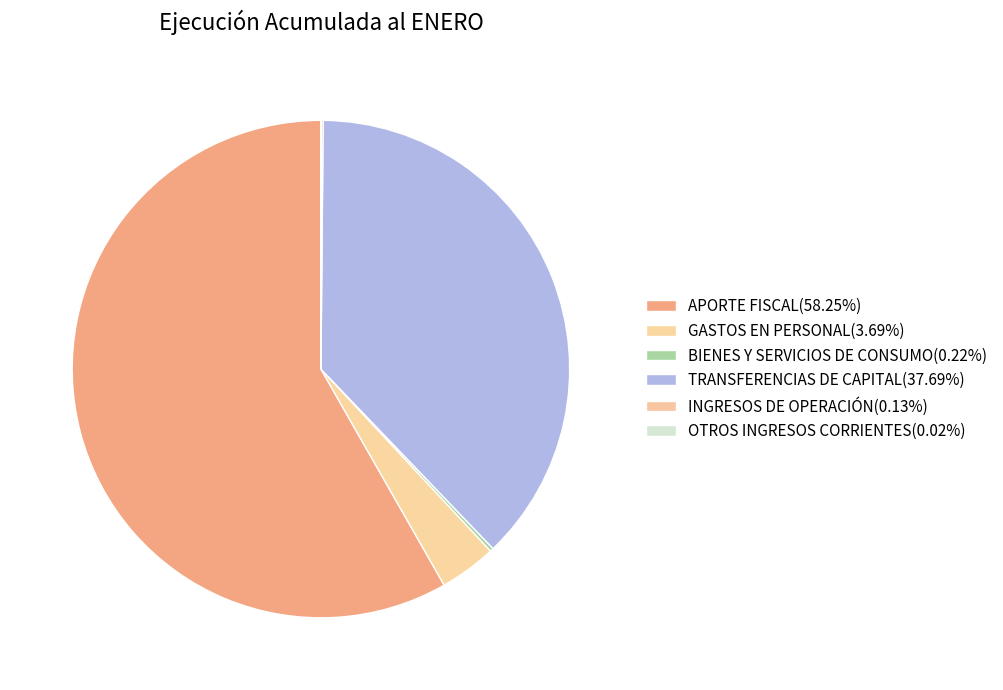

Does APORTE FISCAL account for over 50% of the chart?

Yes